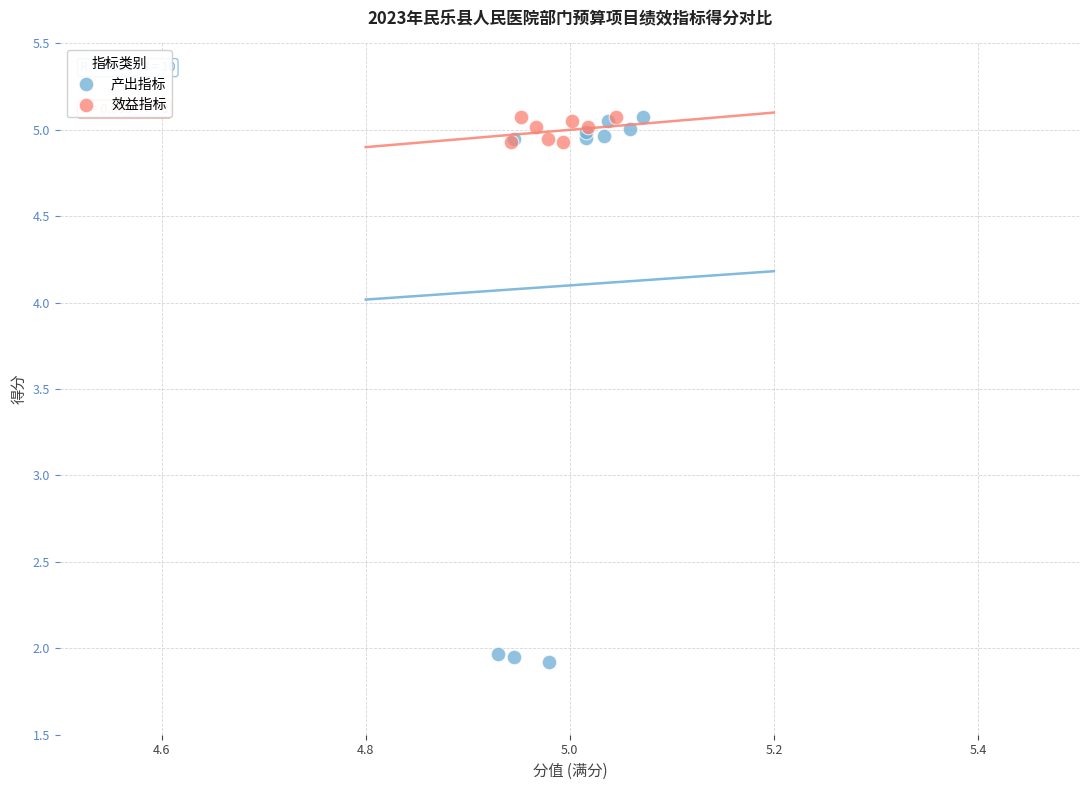

Which series has the largest Y range (max minus min)?

产出指标